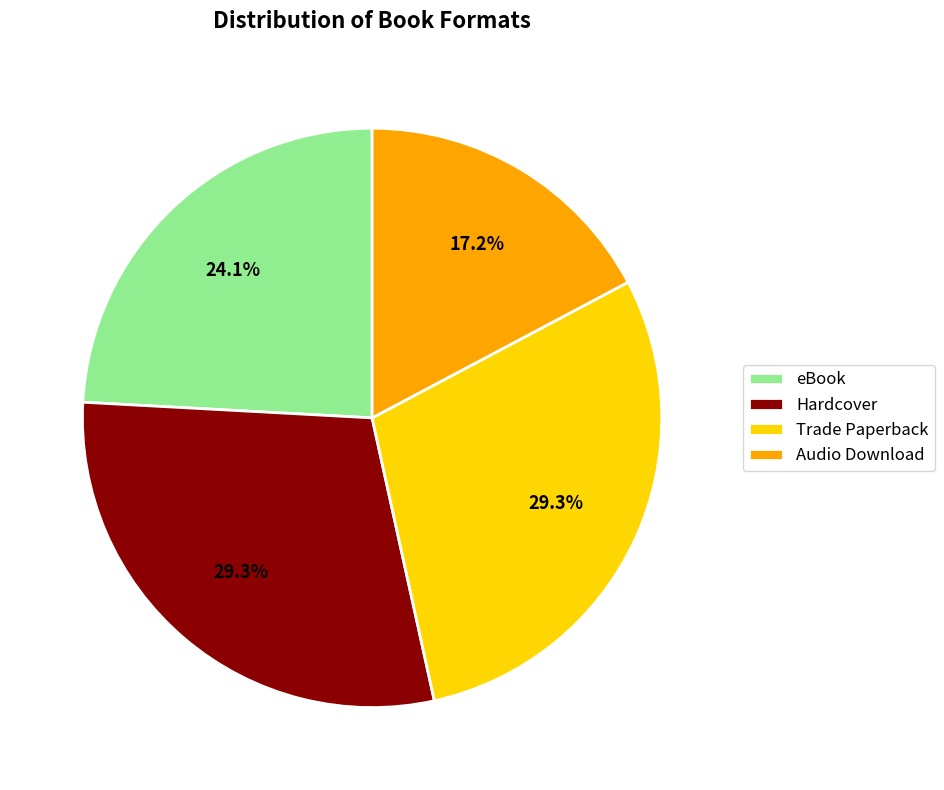

Approximately how many times larger is the value at Hardcover compared to Audio Download?

1.7